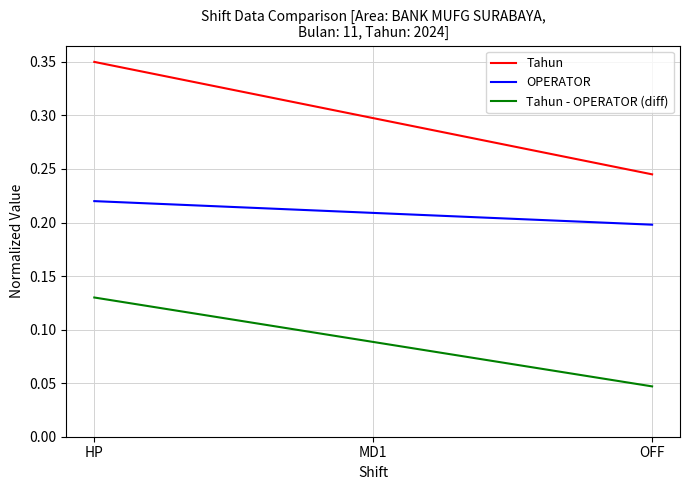

List the labels in order of OPERATOR value, largest first.

HP, MD1, OFF